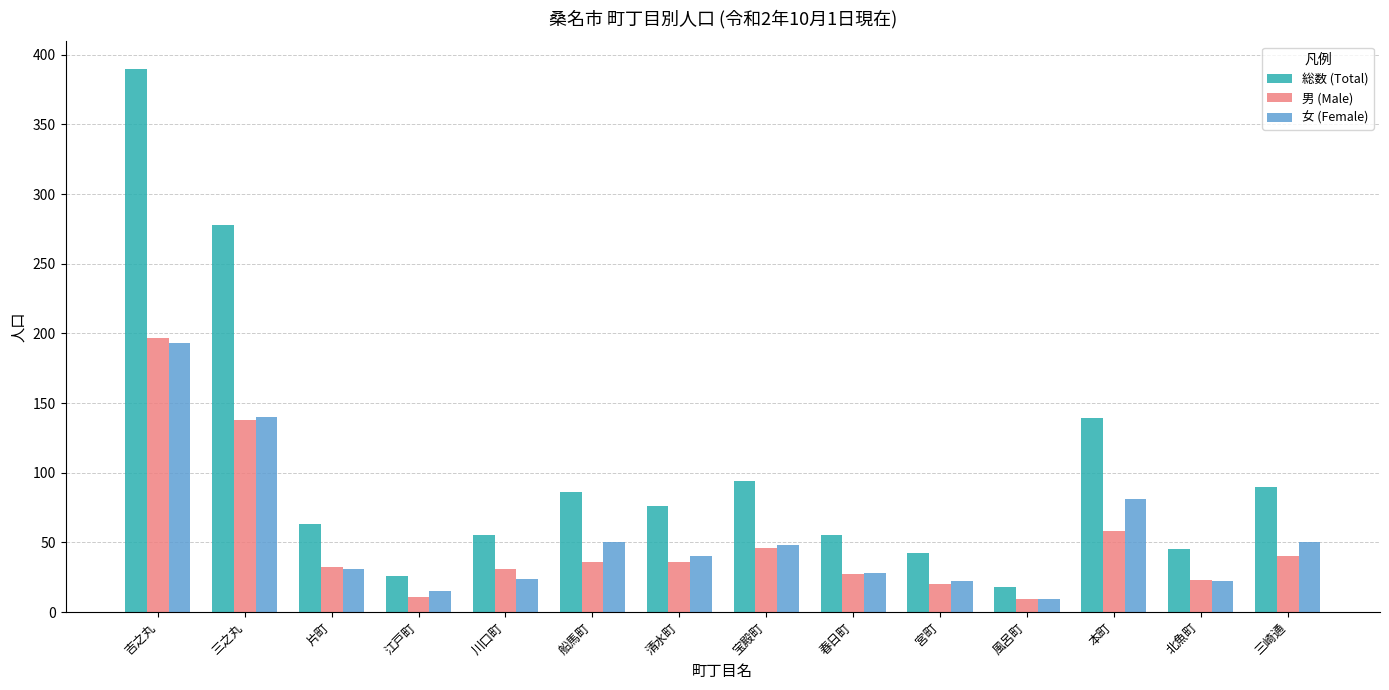

Between 江戸町 and 清水町, which series saw the biggest shift?

総数 (Total)